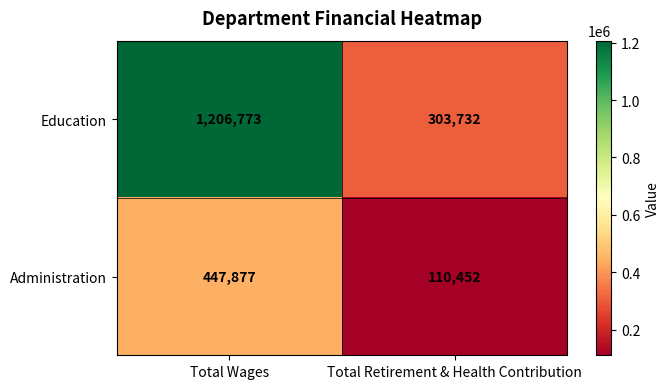

Reading left to right, what are all the values shown in this chart?

Education: 1206773	303732
Administration: 447877	110452